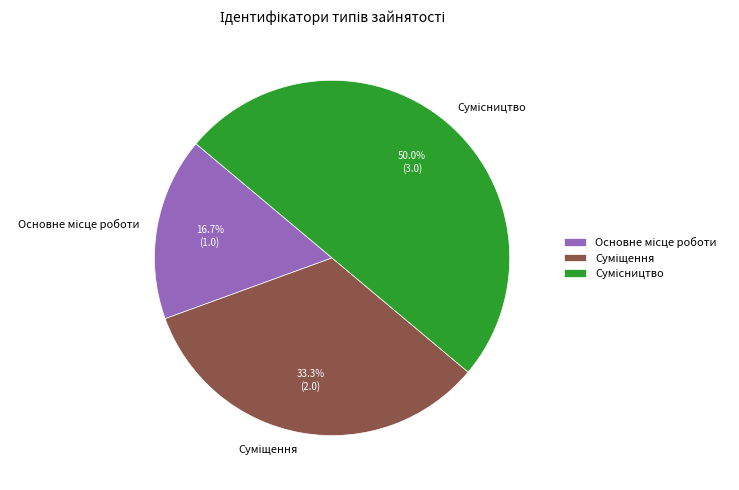

How many segments does this pie chart have?

3